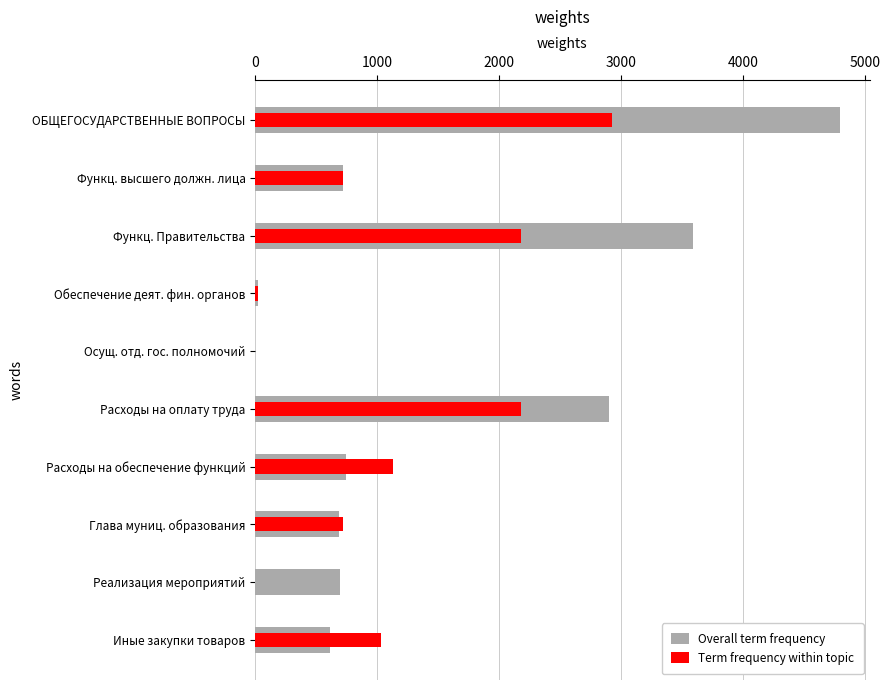

What is the difference between the maximum and minimum values in the Term frequency within topic series?

2920.8